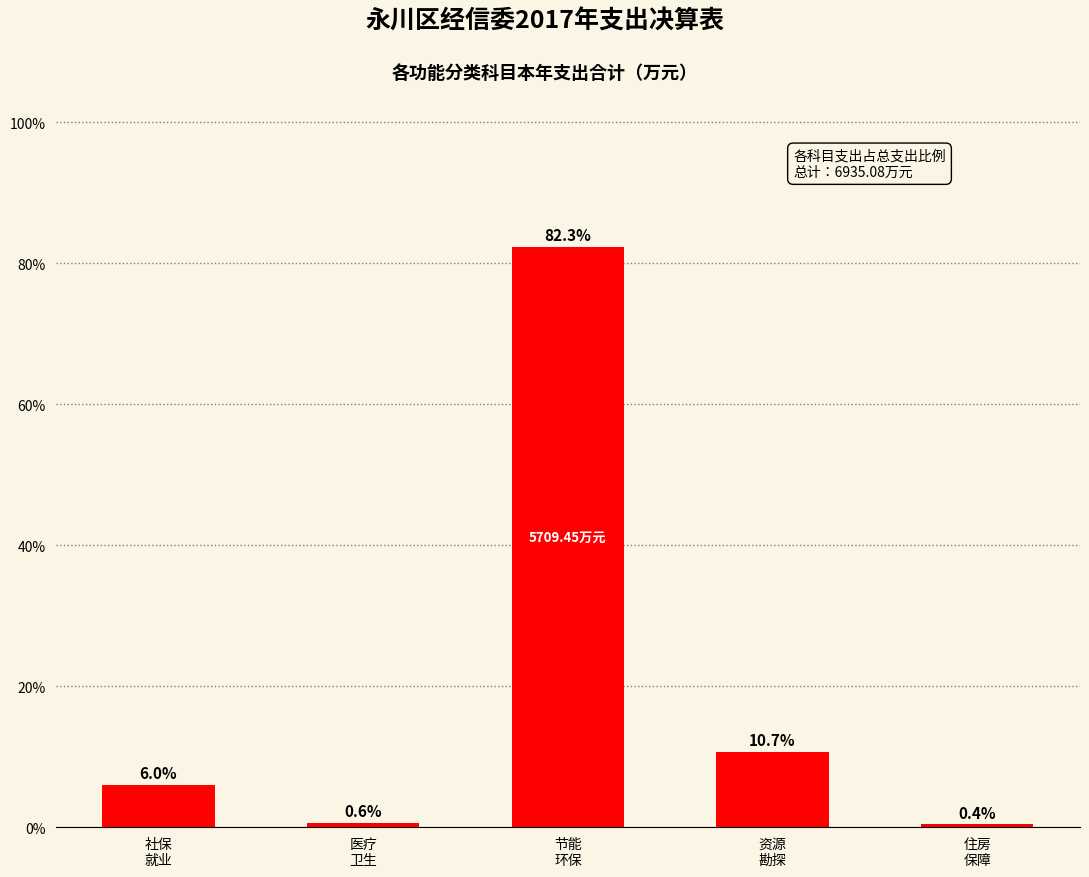

The value at 社保
就业 is 2.5. True or false?

False